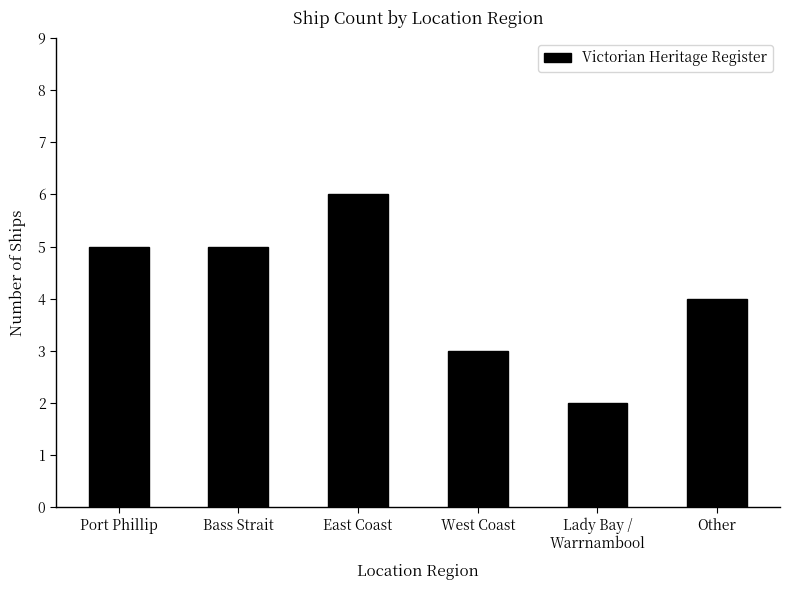

Reading right to left, what are all the values shown in this chart?

Other=4	Lady Bay /
Warrnambool=2	West Coast=3	East Coast=6	Bass Strait=5	Port Phillip=5